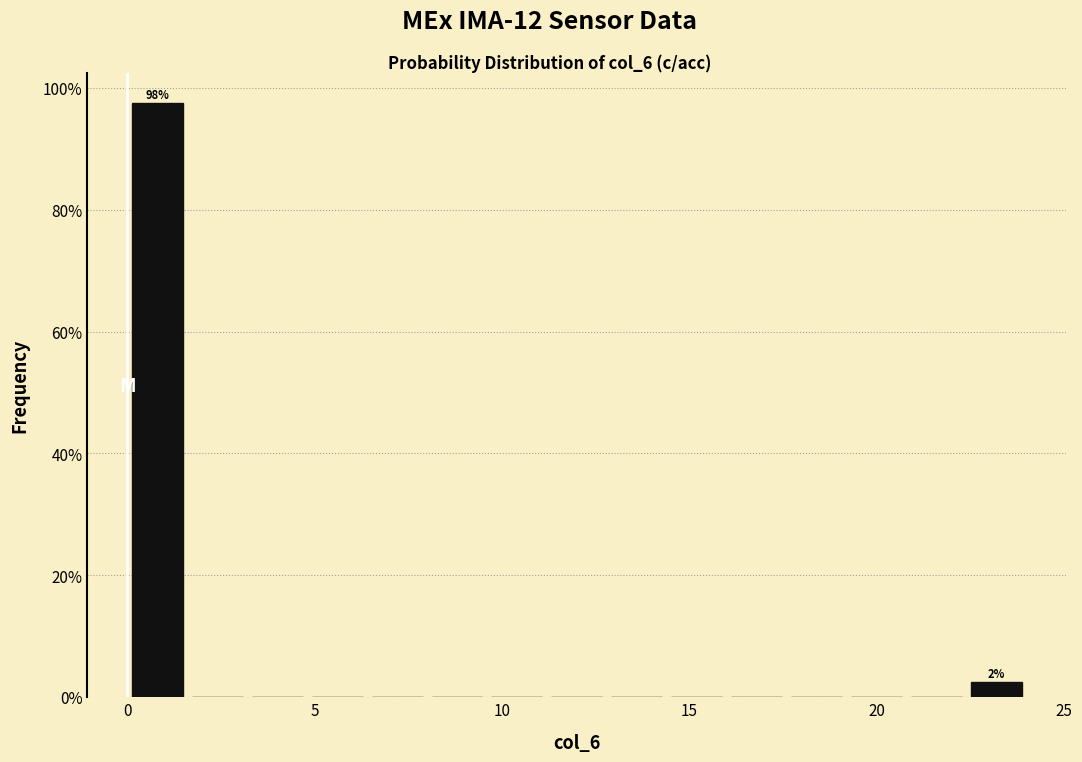

Read against the x-axis, roughly where is the centre of the tallest bar?

1.0